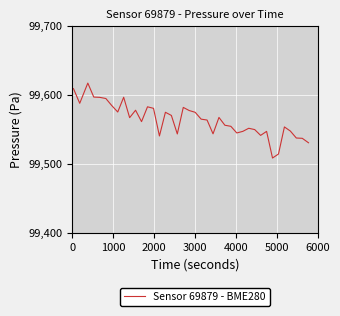

What is the smallest value displayed?

99508.6